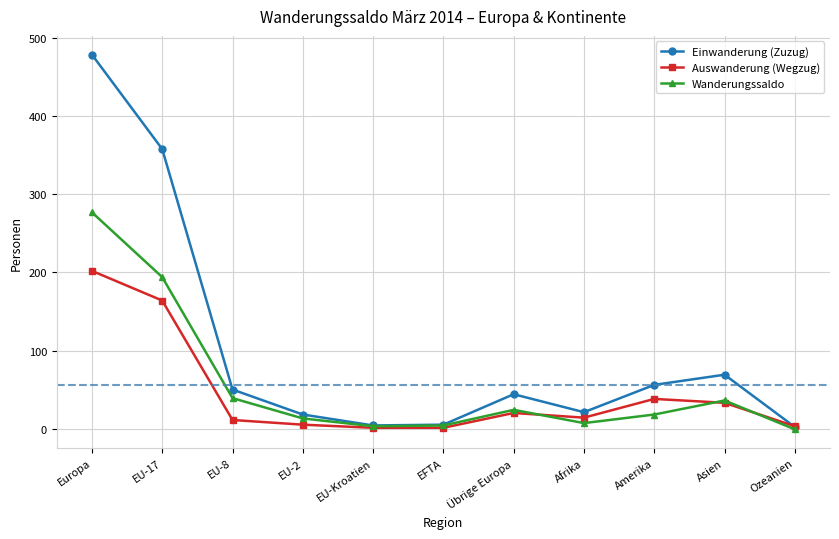

What is the average value of the Einwanderung (Zuzug) series?

101